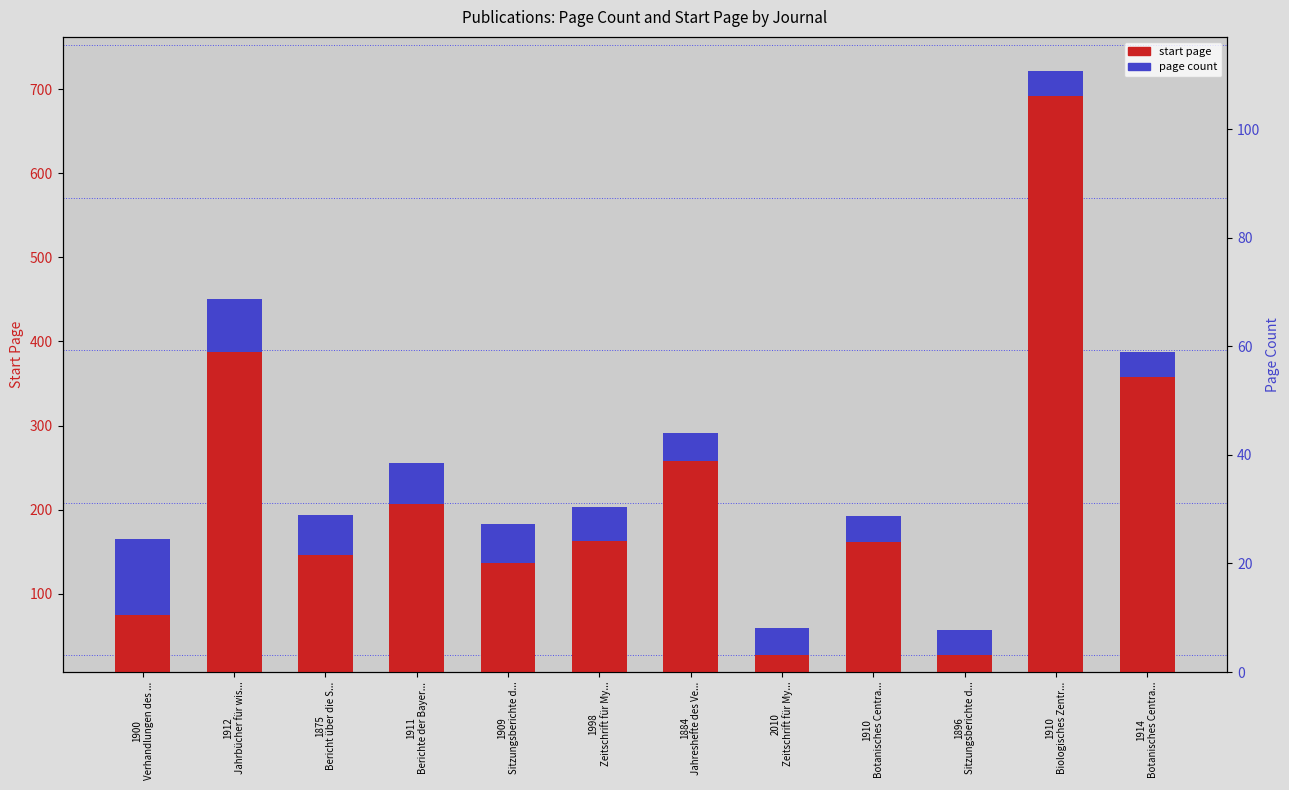

The start page series shows 137 at 1909
Sitzungsberichte d.... True or false?

True